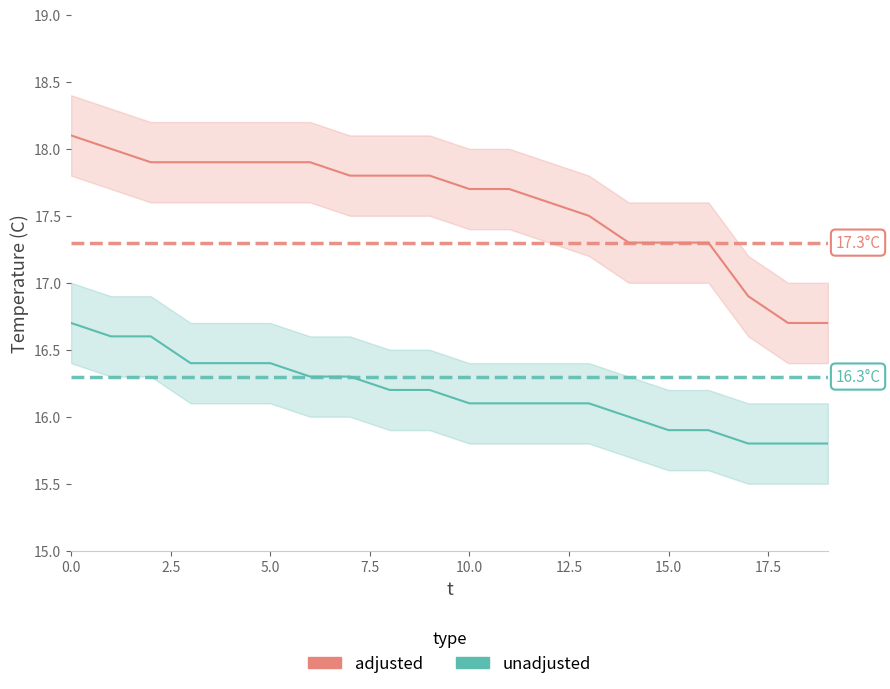

At how many categories does at least one series exceed 16?

20